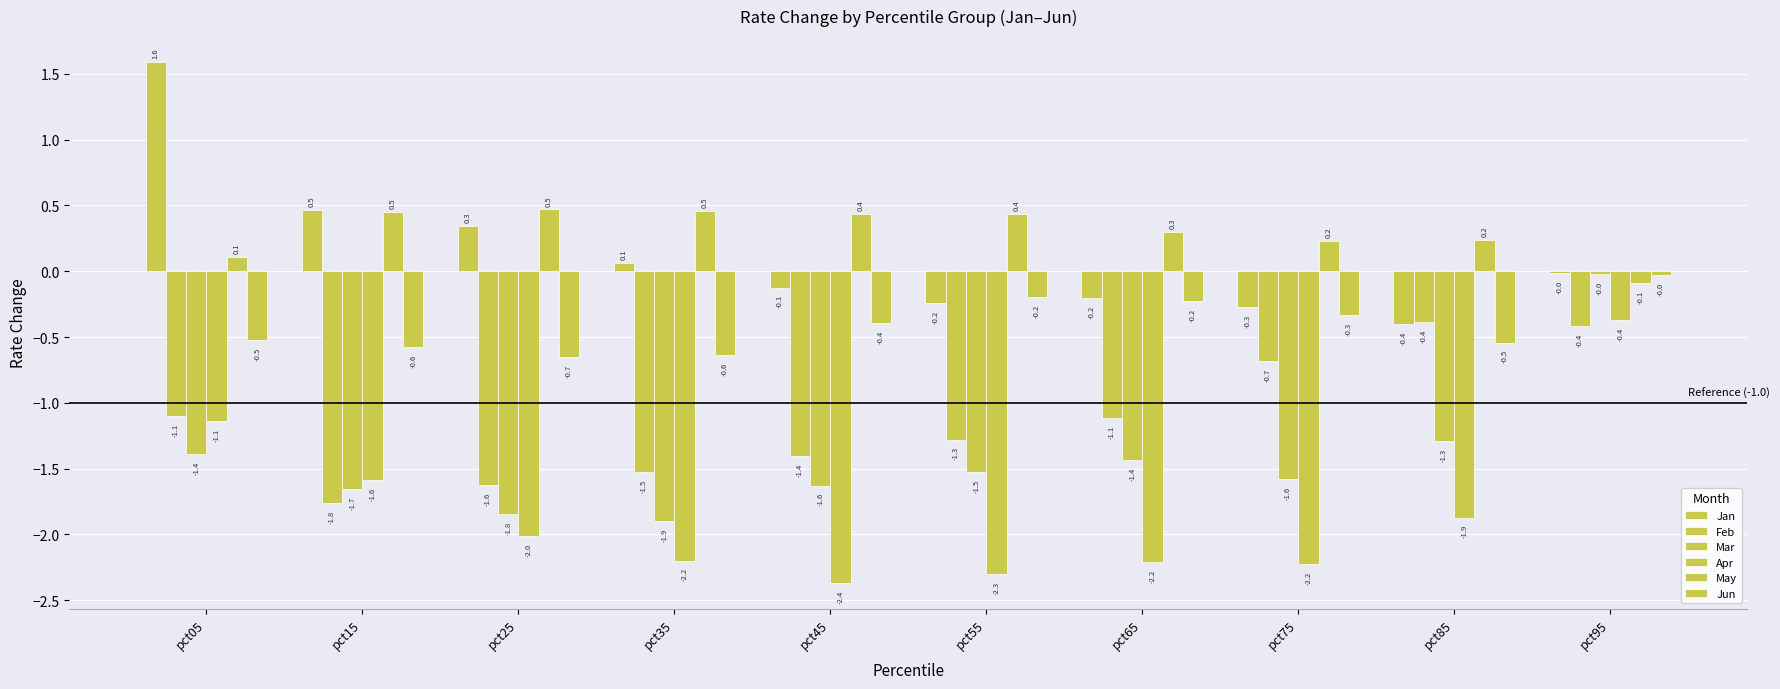

What is the difference between the Jan values at pct65 and pct25?

0.5